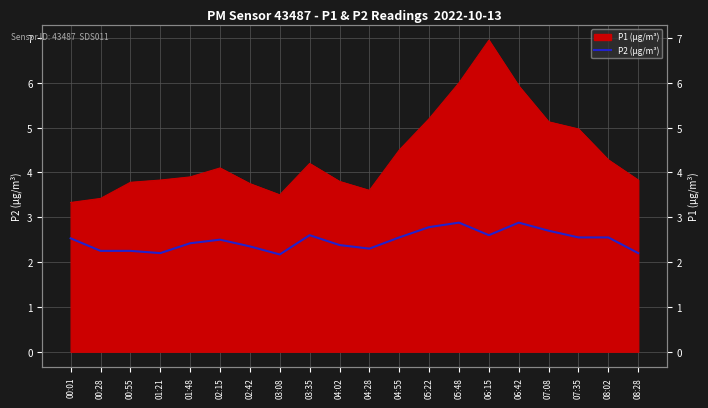

At which category does the data reach its first local valley?

01:21